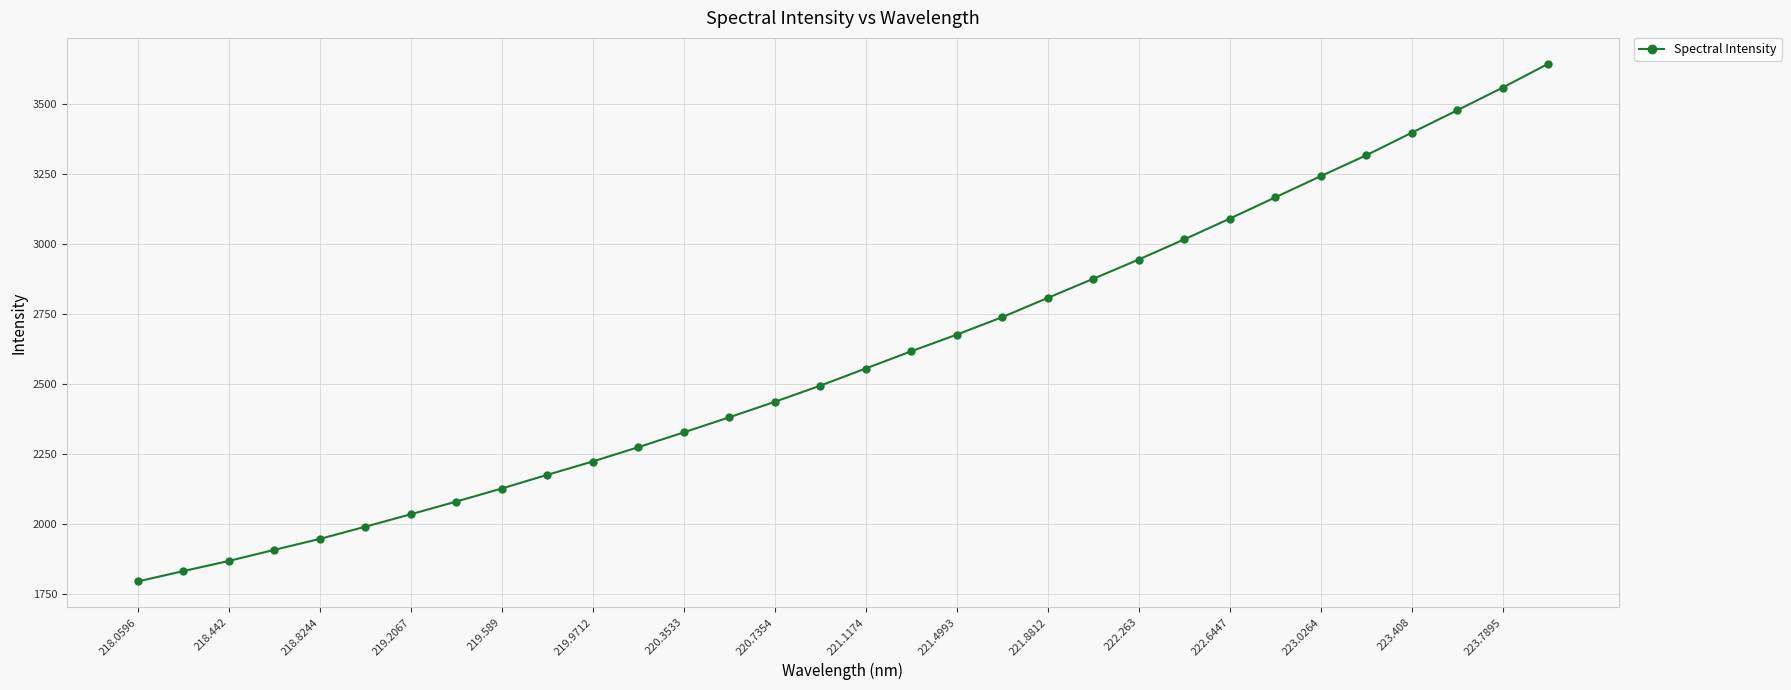

What is the value of the 31st point from the left?

3557.0